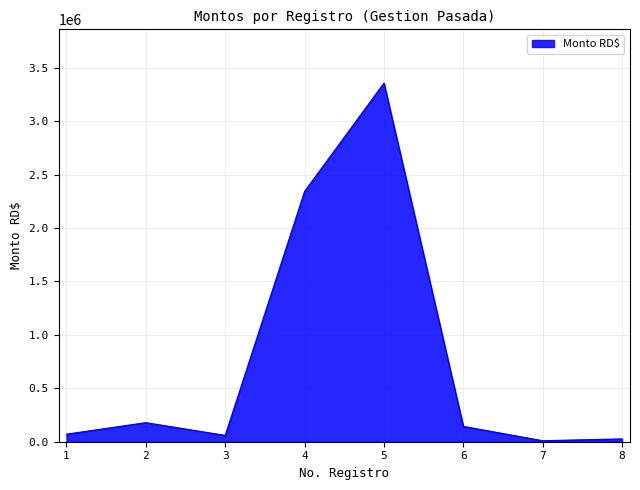

Where does the data first go above 143488?

2